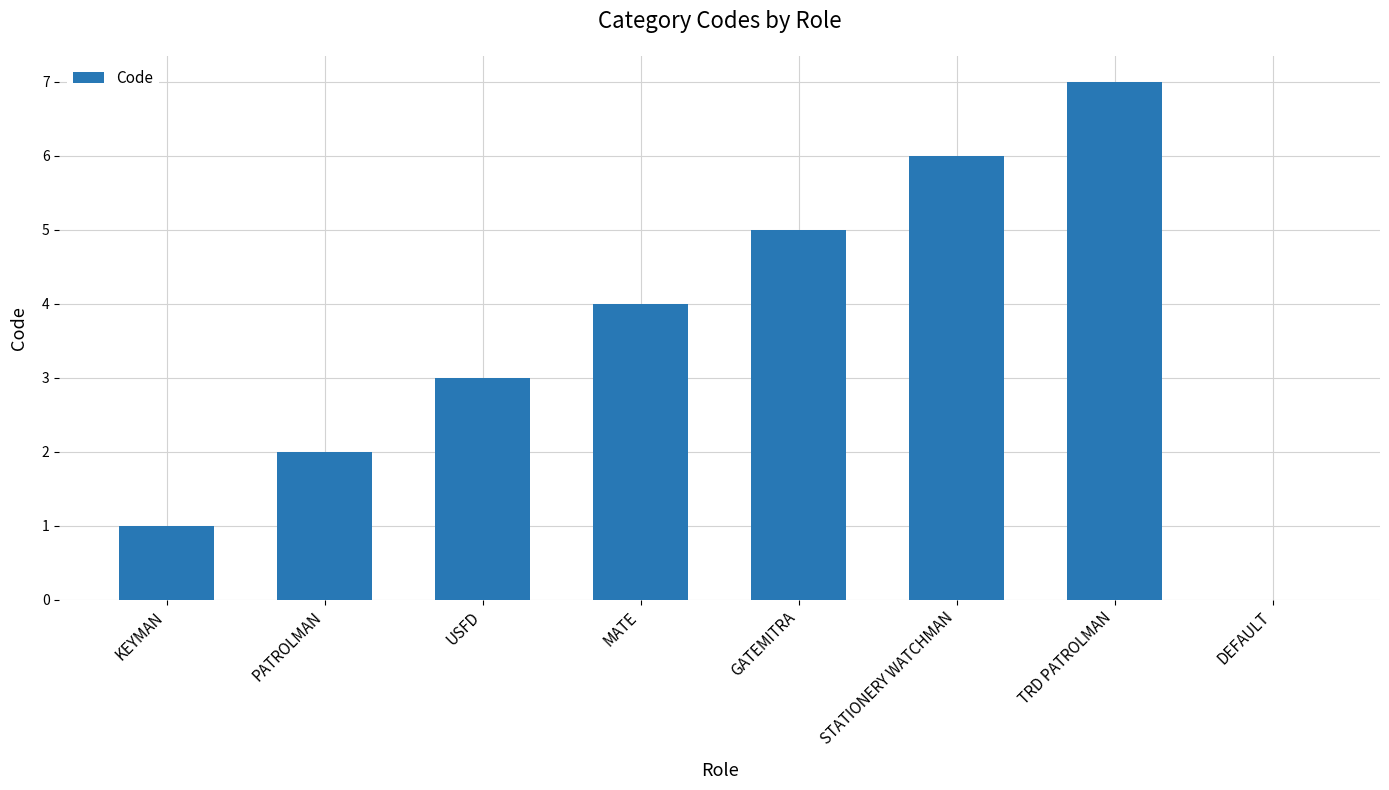

What is the average value?

4